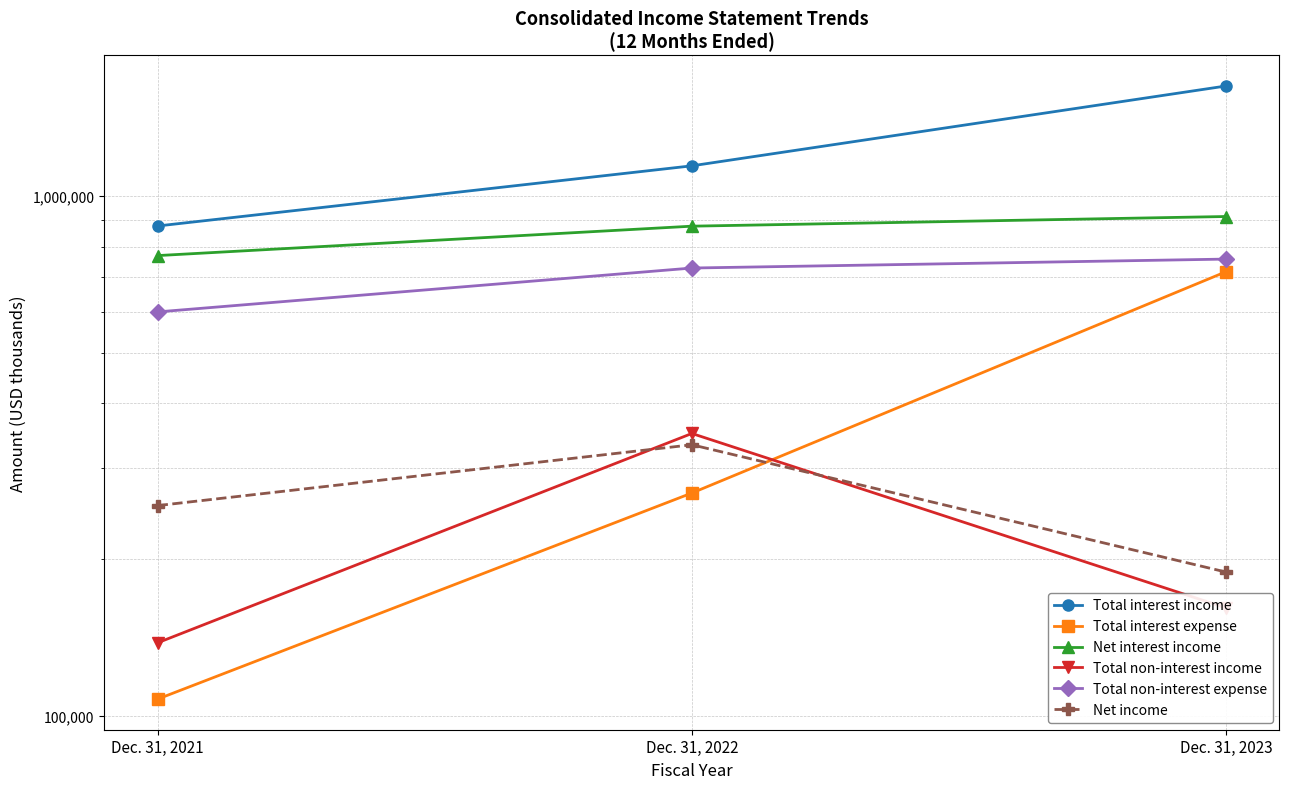

What is the sum of all Total interest expense values?

1092027